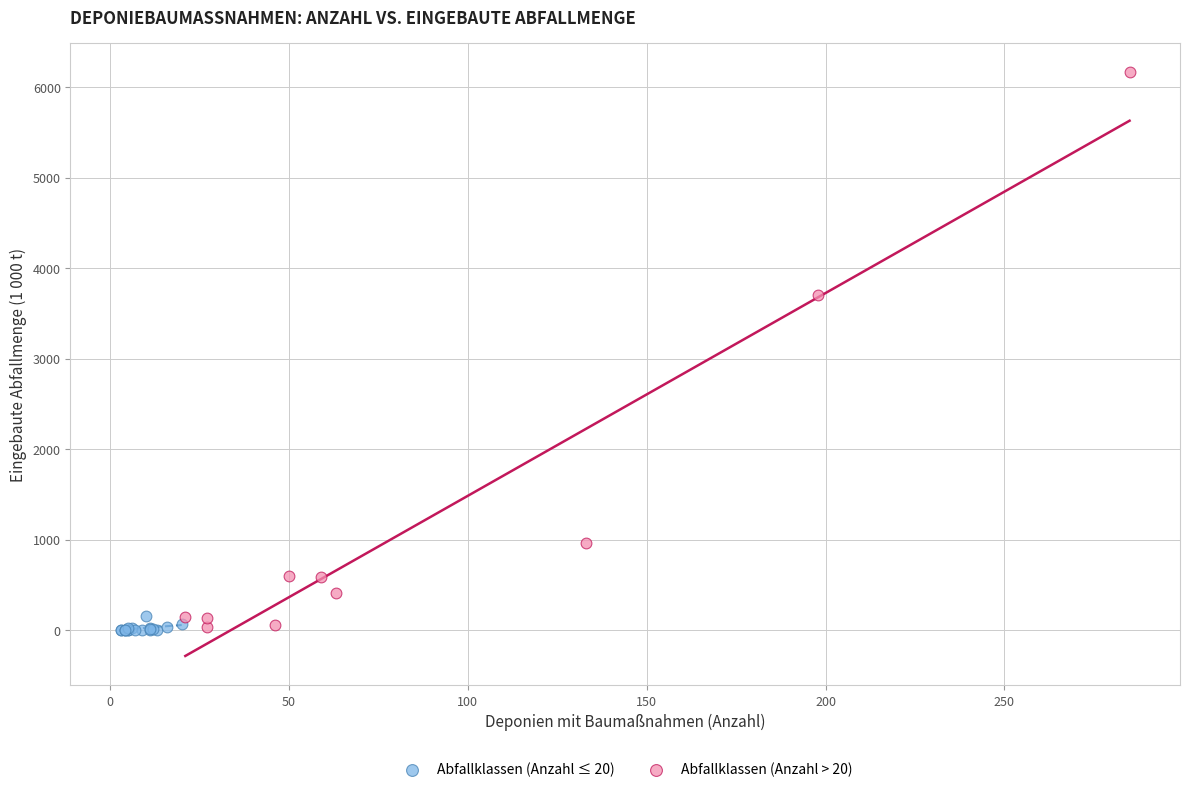

Which series has the largest Y range (max minus min)?

Abfallklassen (Anzahl > 20)